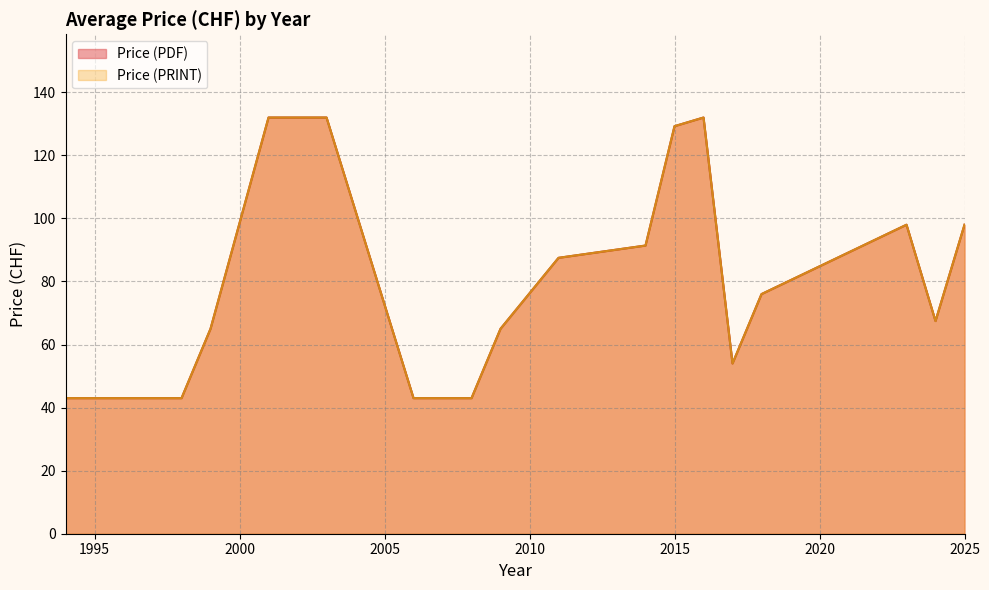

Does the chart display data point markers on the line(s)?

No